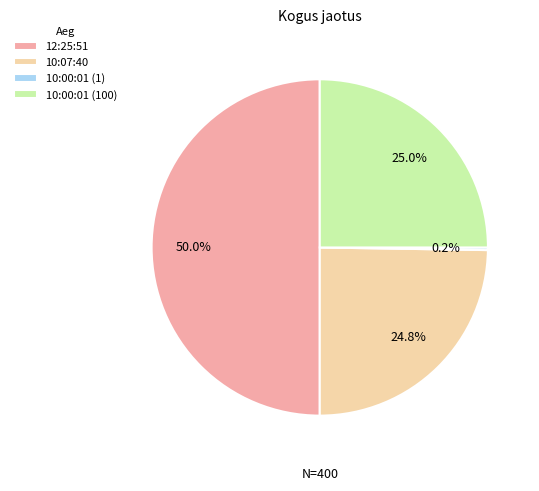

To the nearest percent, what percentage of the pie is 12:25:51?

50%